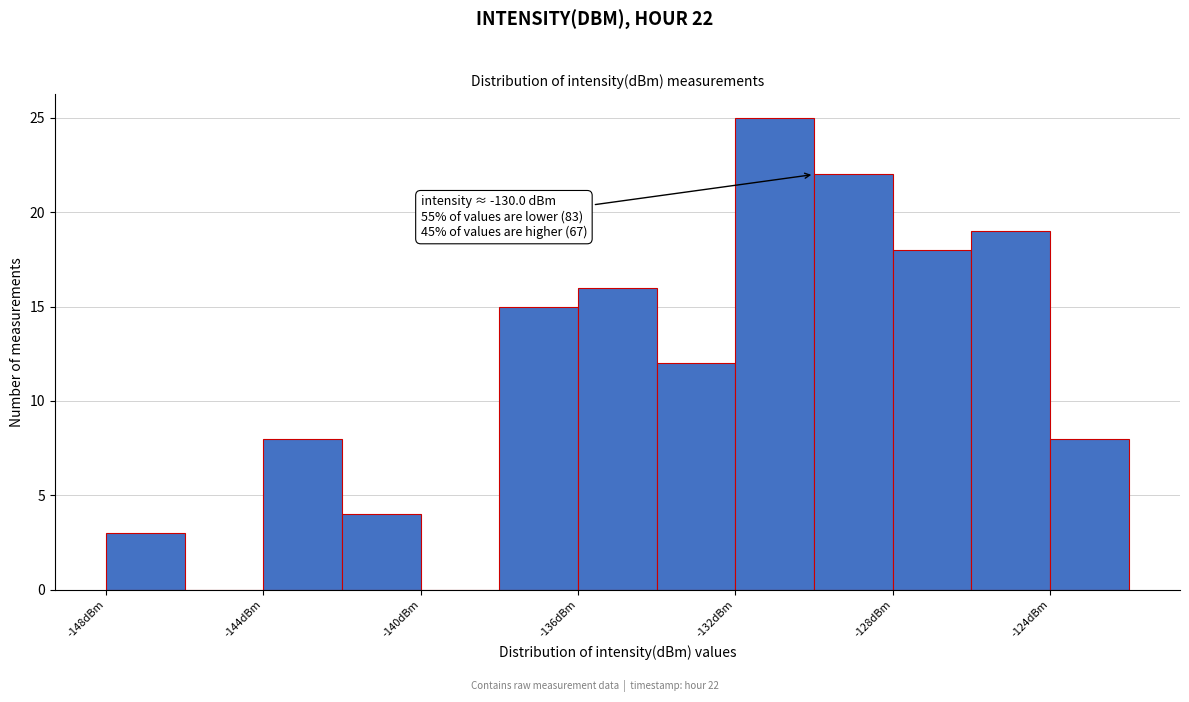

Over which range of the x-axis is the bar tallest?

-132 to -130